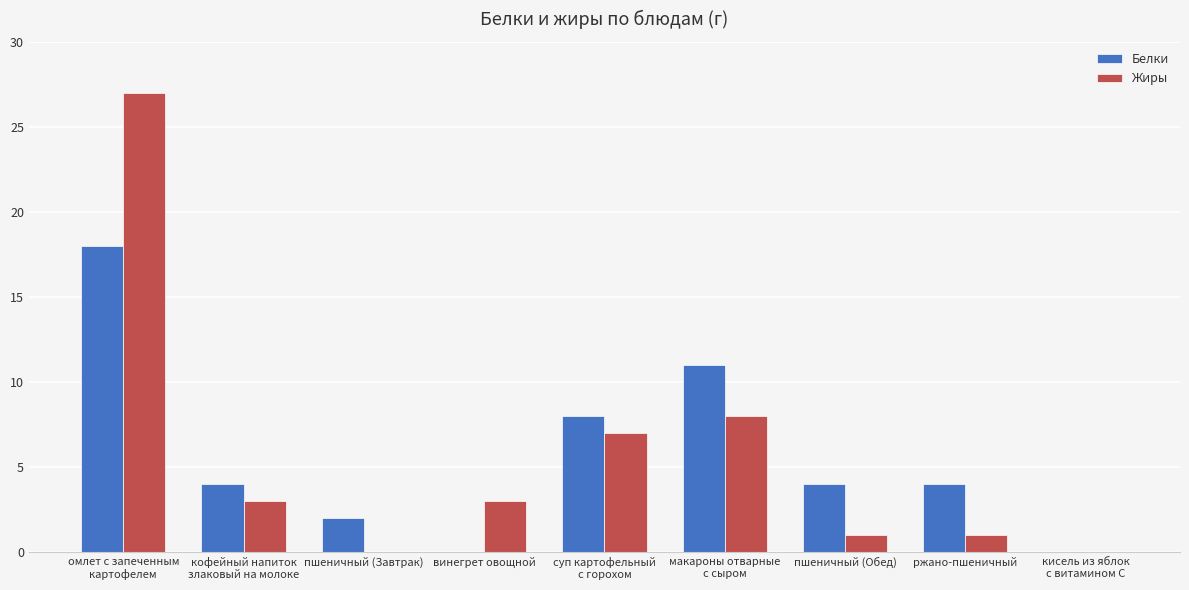

What is the highest value of the Белки series?

18